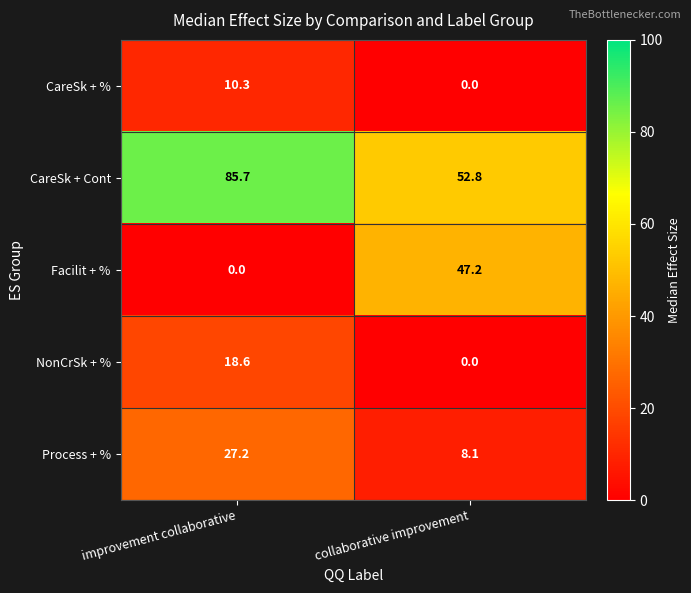

Between improvement collaborative and collaborative improvement, which series saw the biggest shift?

Facilit + %